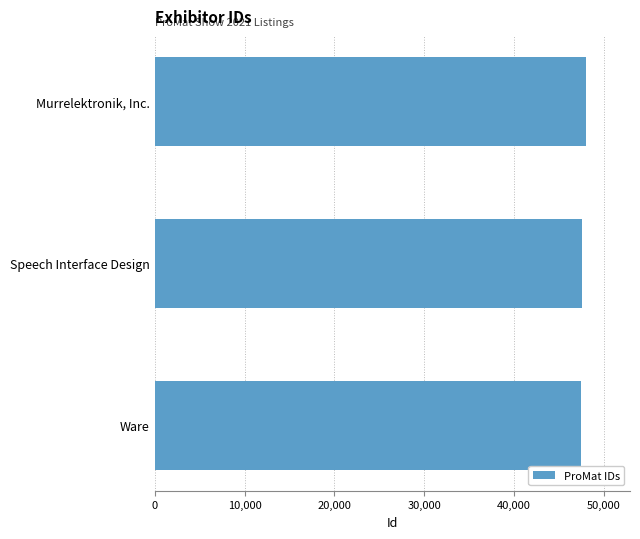

What is the maximum value shown in the chart?

47989